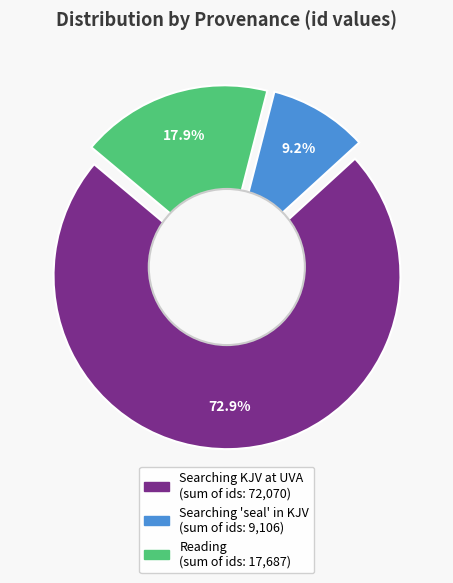

Is Searching seal in KJV (9106) the majority of the pie?

No